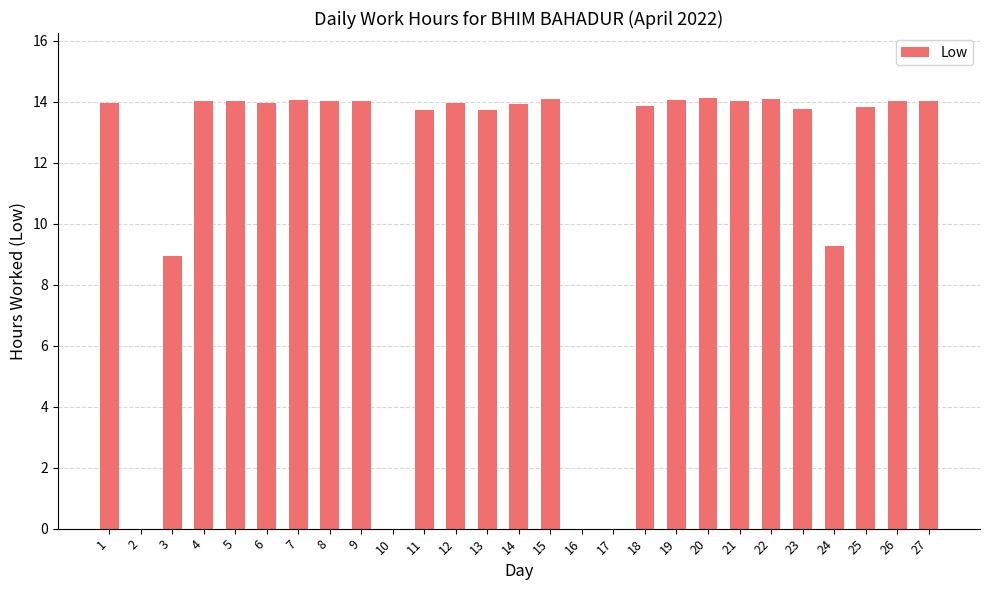

Where is the data nearest to the value 7?

3